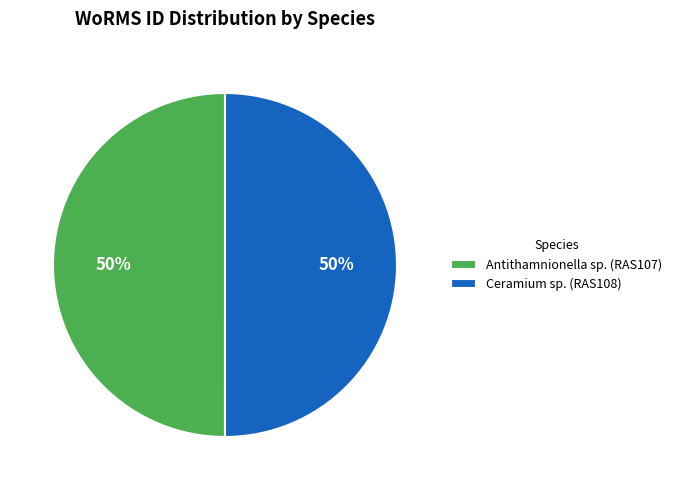

Do Antithamnionella sp. (RAS107) and Ceramium sp. (RAS108) together represent more than half of the pie?

Yes